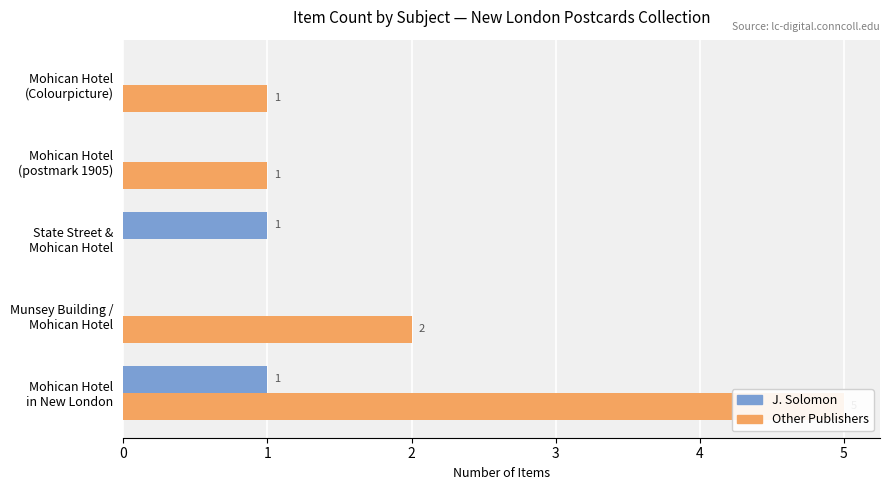

What is the difference between the maximum and second lowest values in the Other Publishers series?

4